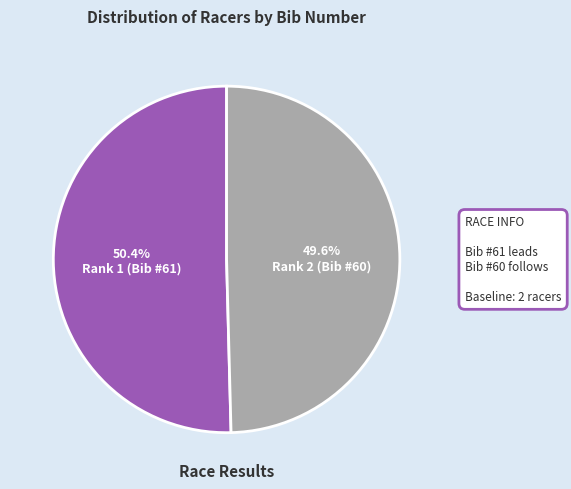

Is there a majority slice in this chart?

Yes